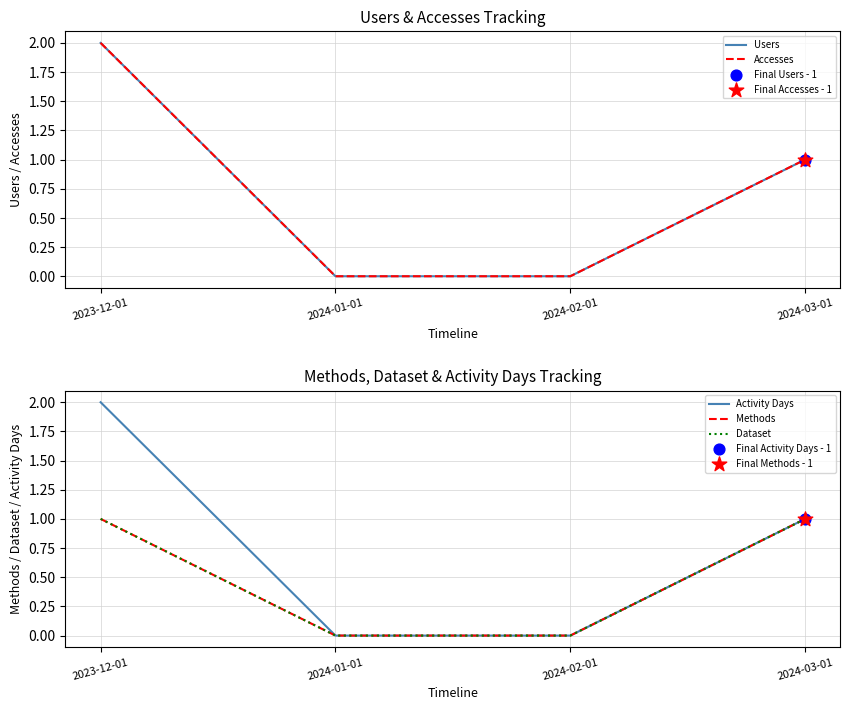

Which series has the largest total across all categories?

Users